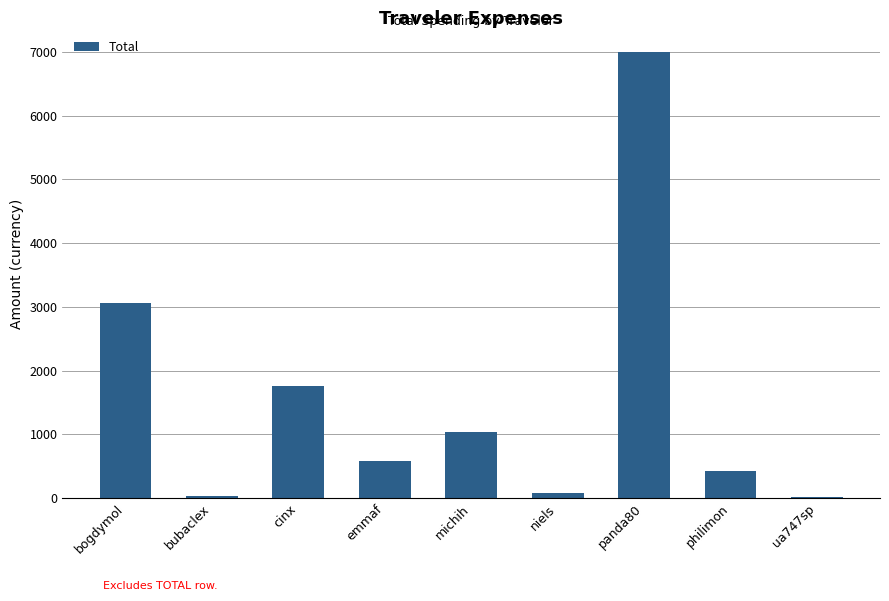

What is the sum of the values at ua747sp and michih?

1037.0